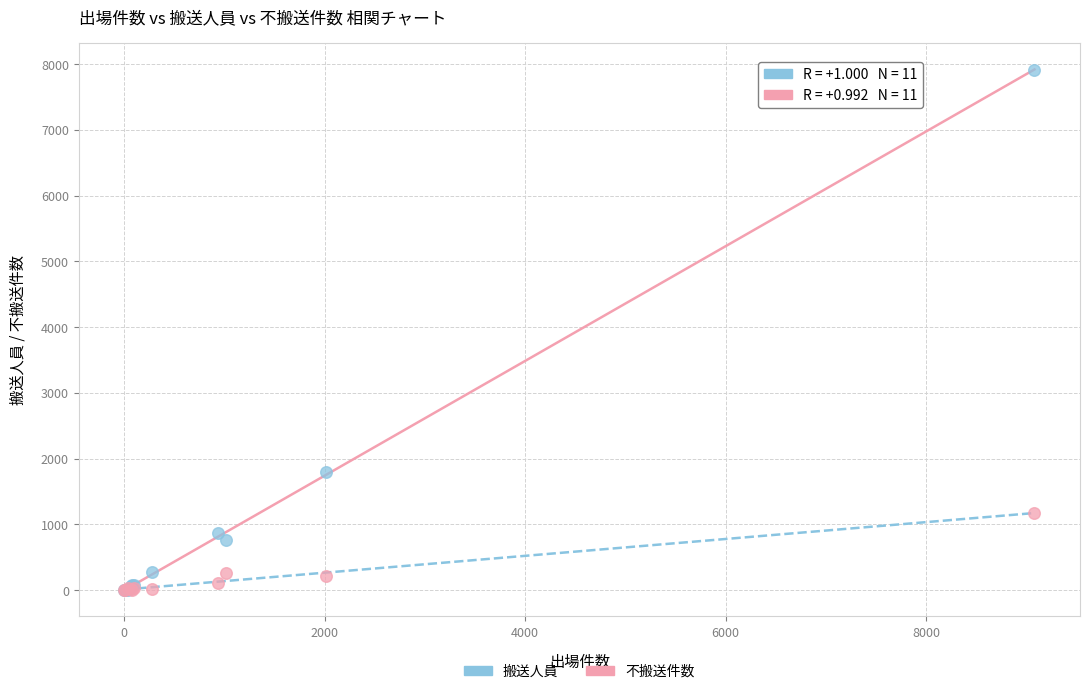

Which series has the largest Y range (max minus min)?

搬送人員